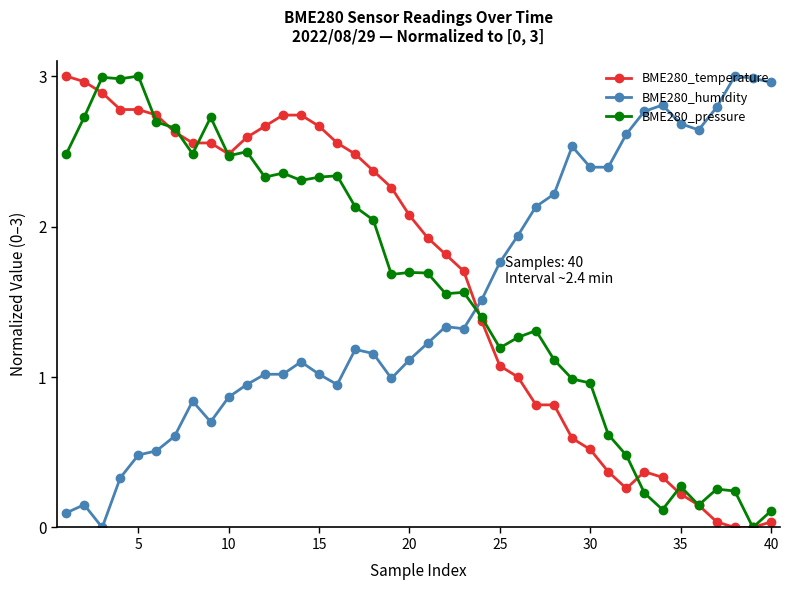

Does the chart have visible grid lines?

No